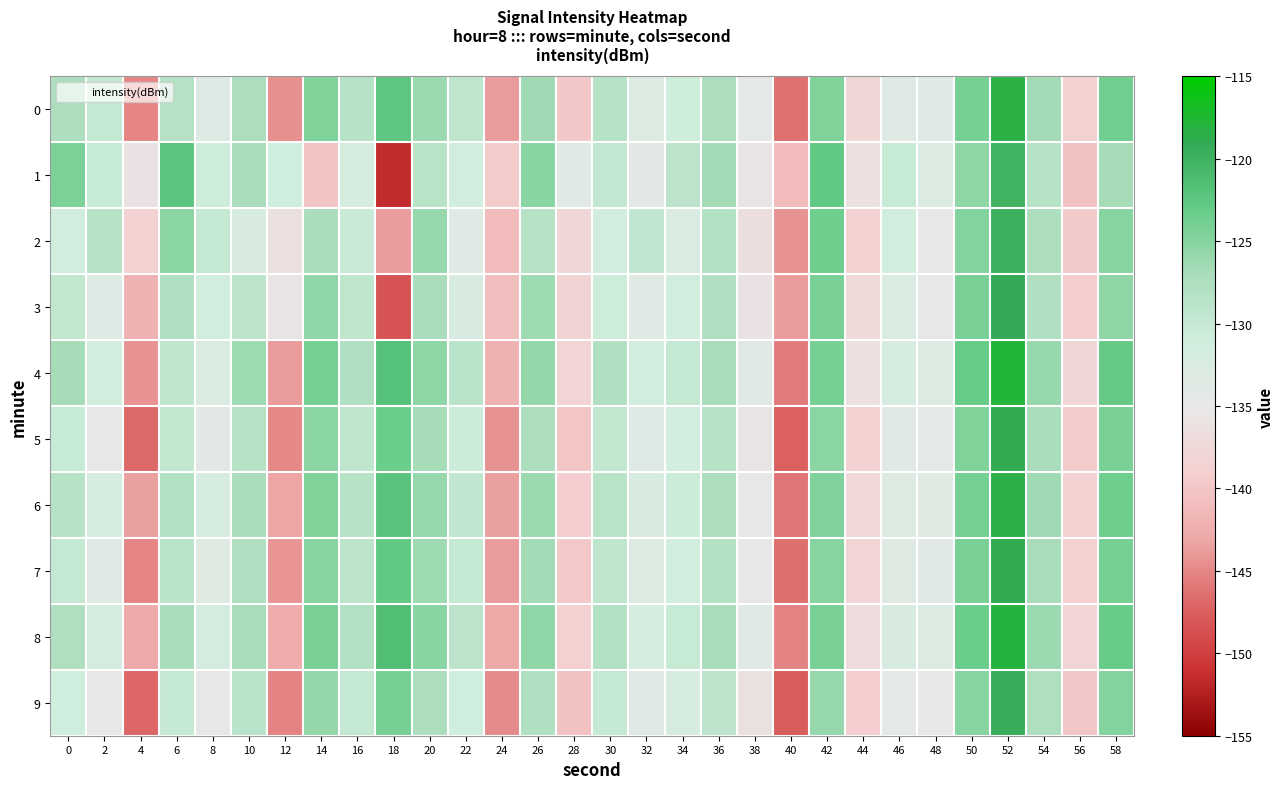

Rank the series at 18 from highest to lowest value.

8, 4, 6, 0, 7, 5, 9, 2, 3, 1